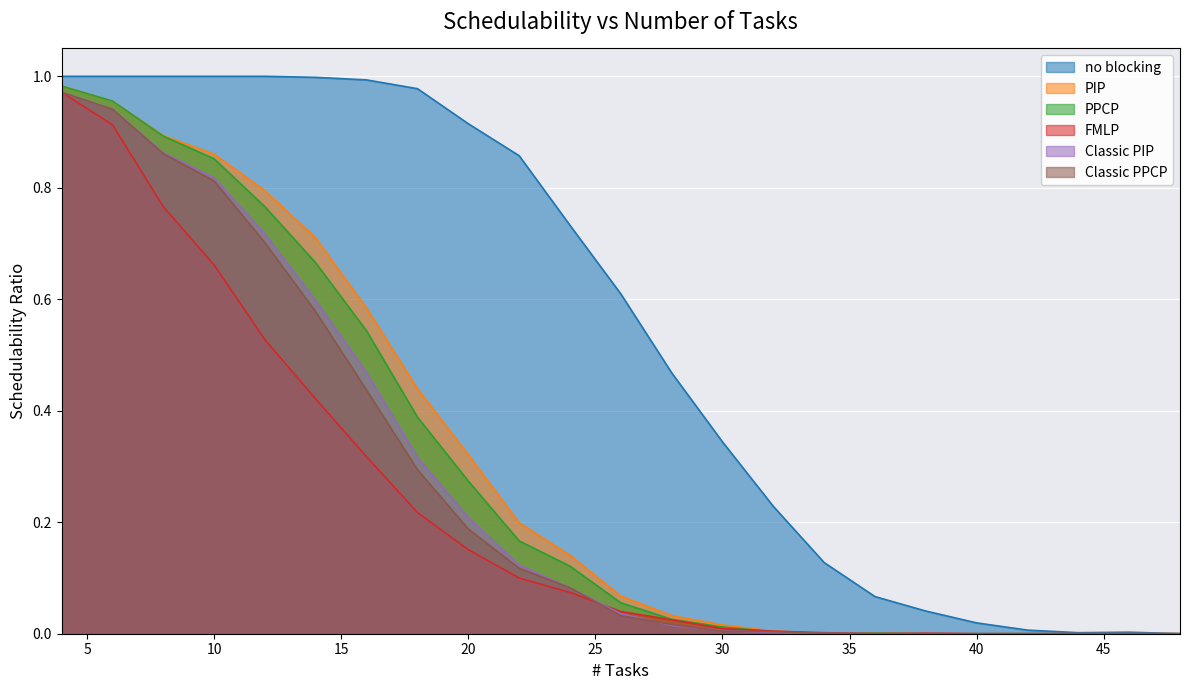

How many intersections are there between Classic PIP and Classic PPCP?

3